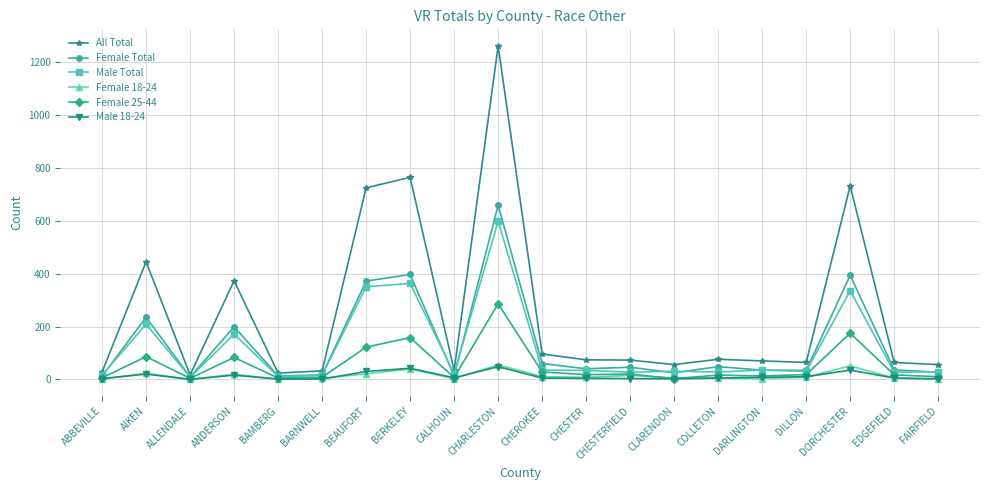

What are all the series names shown in the legend?

All Total, Female Total, Male Total, Female 18-24, Female 25-44, Male 18-24